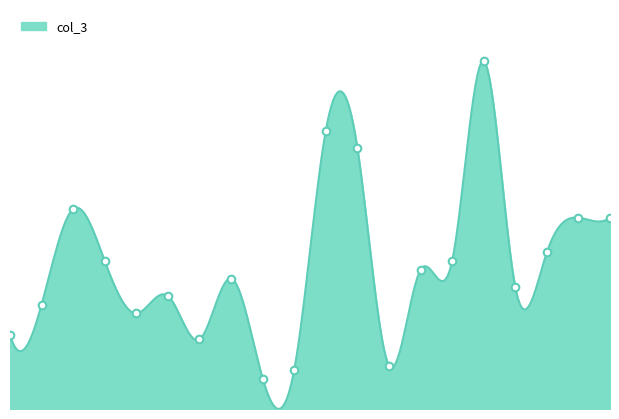

Which has a higher value, 520481 or 554006?

520481